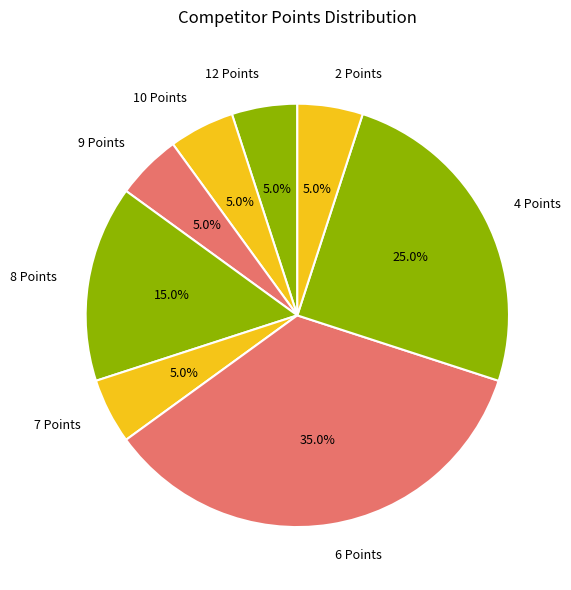

Is it true that 7 Points is 1% of the pie?

False